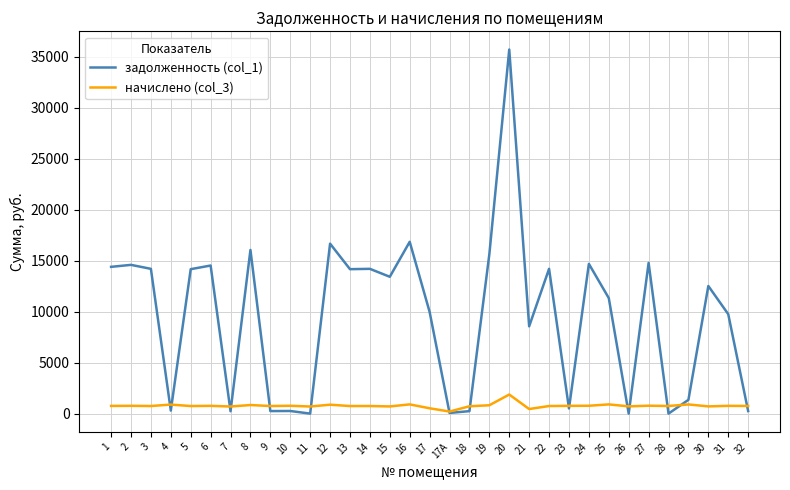

What is the difference between the maximum and second lowest values in the задолженность (col_1) series?

35699.9